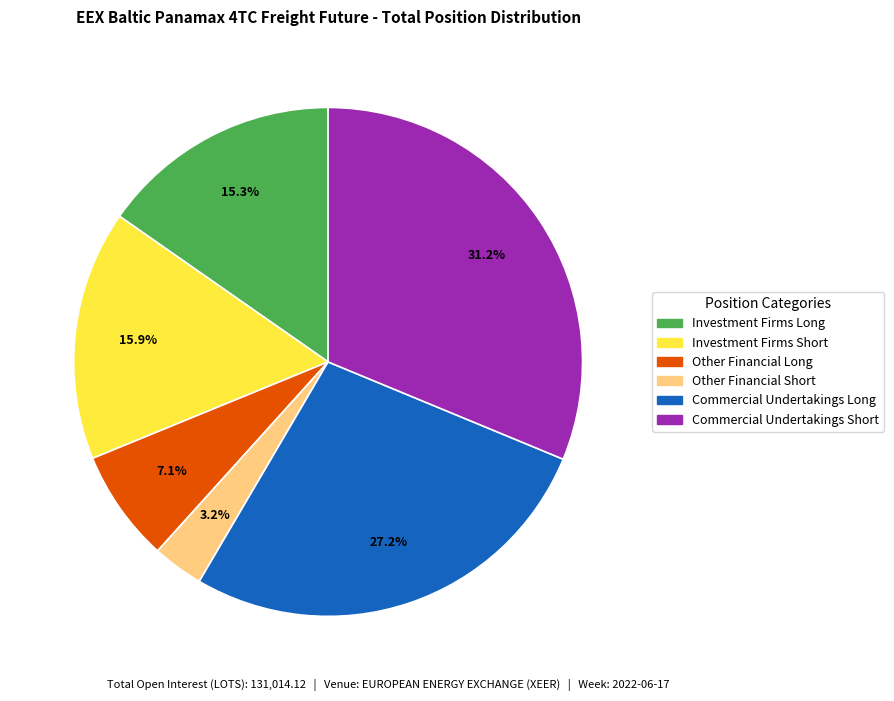

To the nearest percent, what is the difference between the largest and smallest slice percentages?

28%